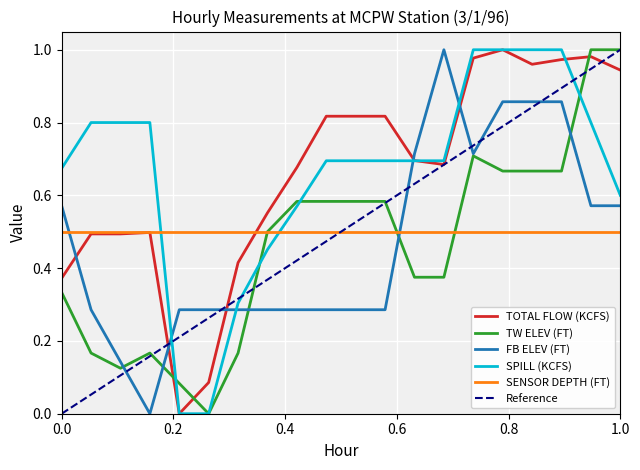

What is the value of the TW ELEV (FT) point at the 7th from the left?

0.2